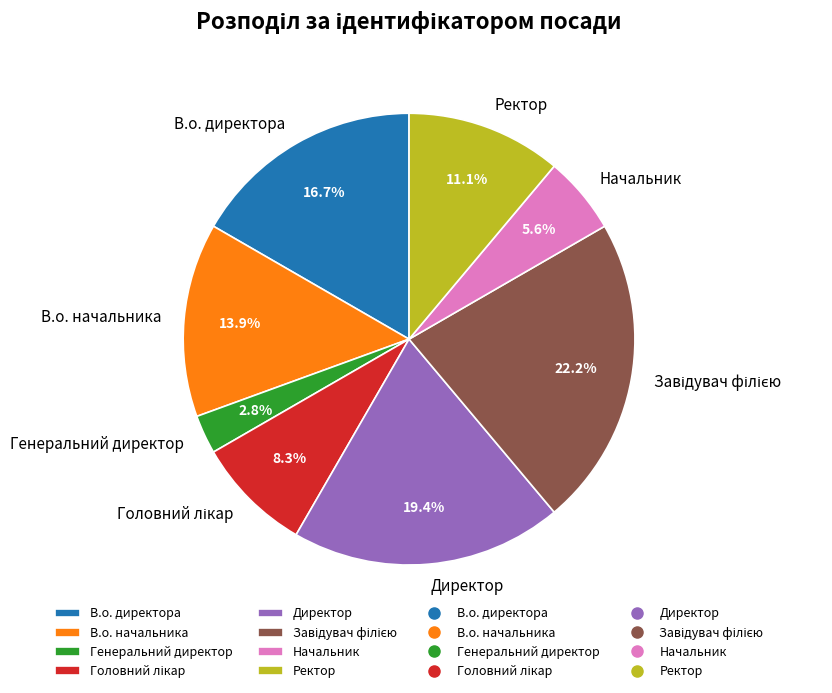

Combined, do Директор and Ректор account for over 50%?

No